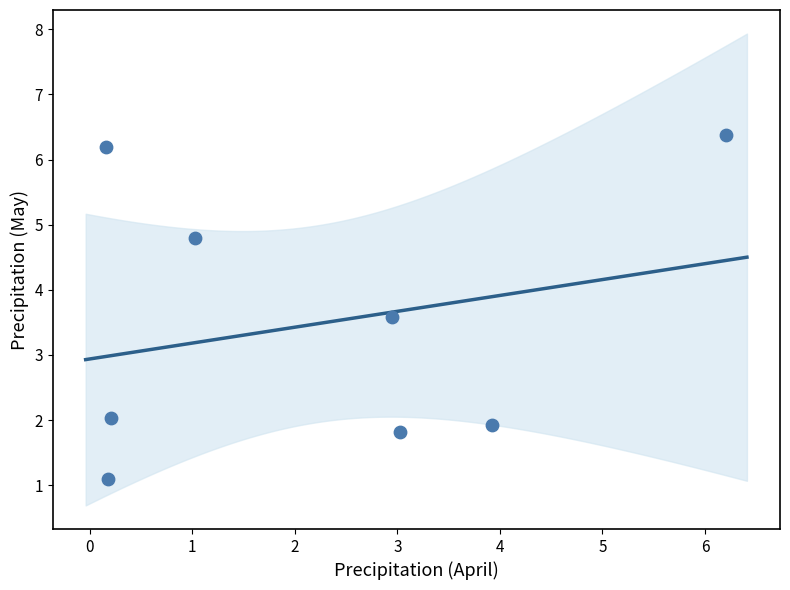

What is the range of Y values (max minus min)?

5.3